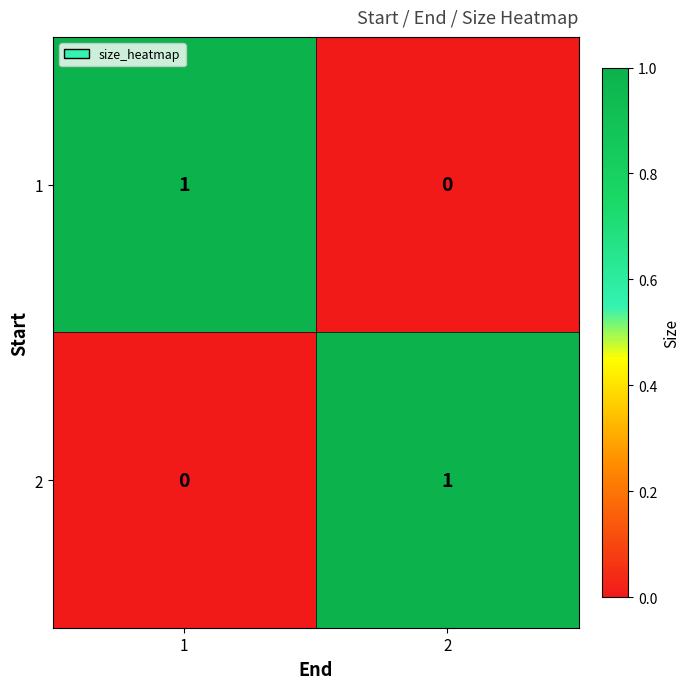

At 1, list the series in order from largest to smallest.

1, 2